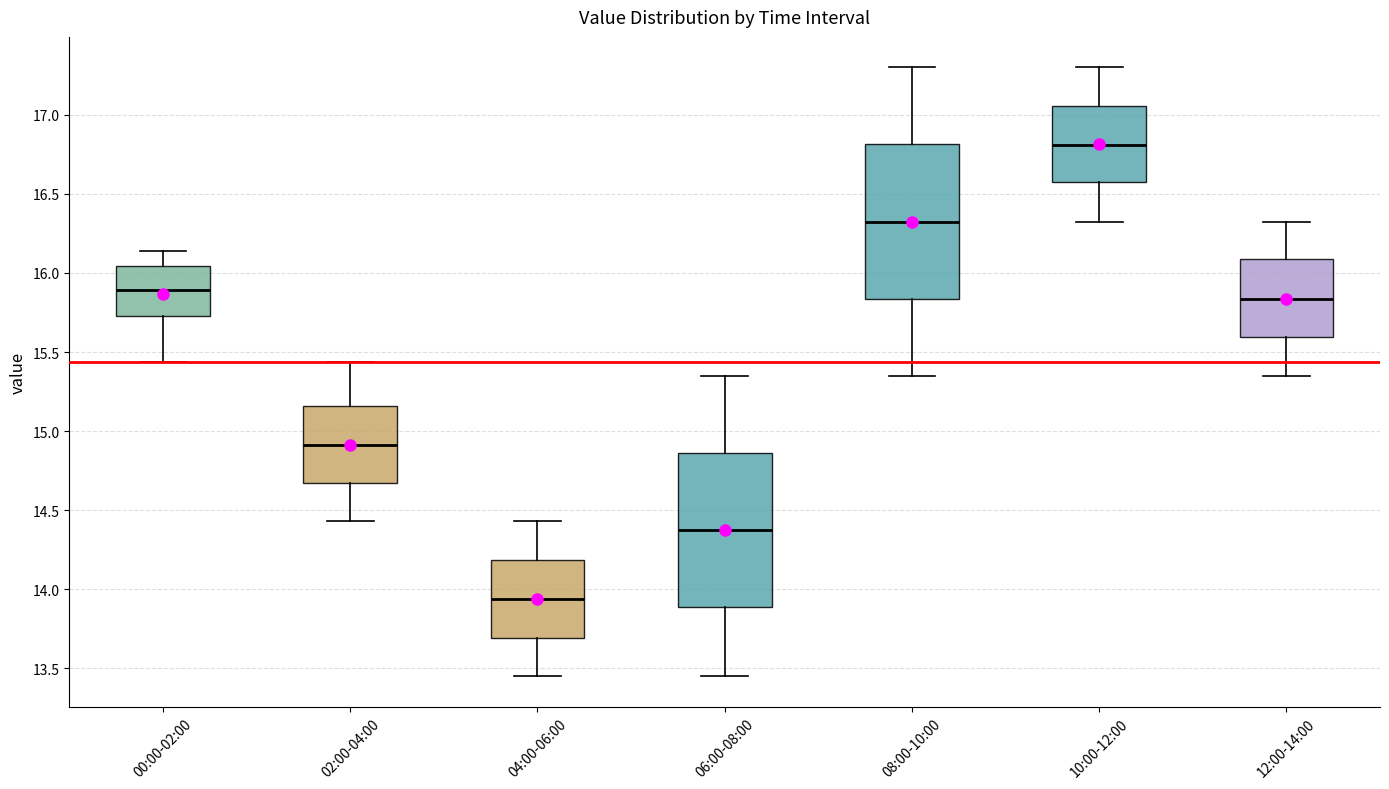

Where does the upper whisker of the box for 06:00-08:00 end on the y-axis? The values are not printed on the chart, so give them approximately, as read against the axis.

15.35